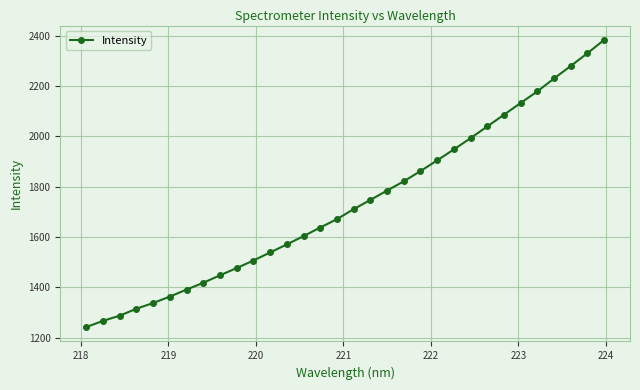

What is the value of the 8th point from the left?

1418.1